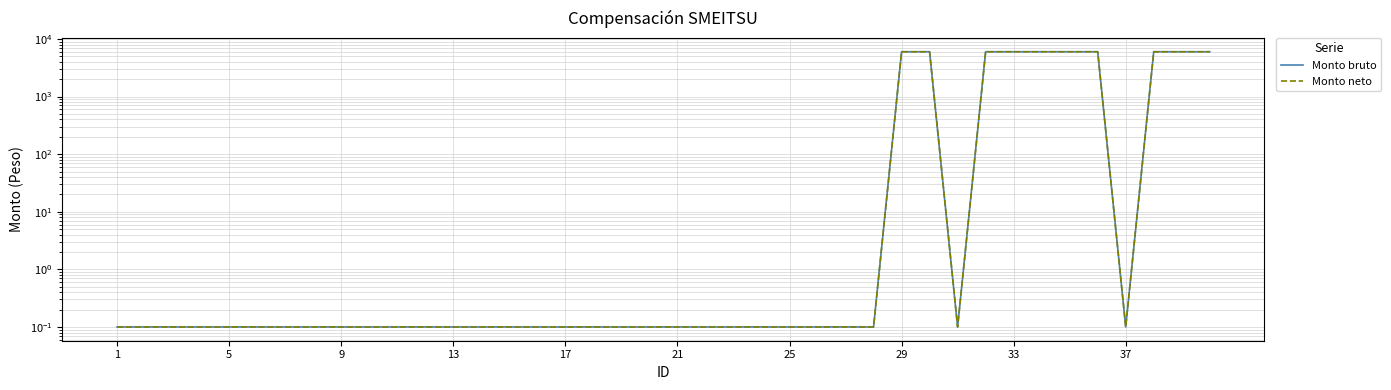

Which series has the largest range (max minus min)?

Monto bruto